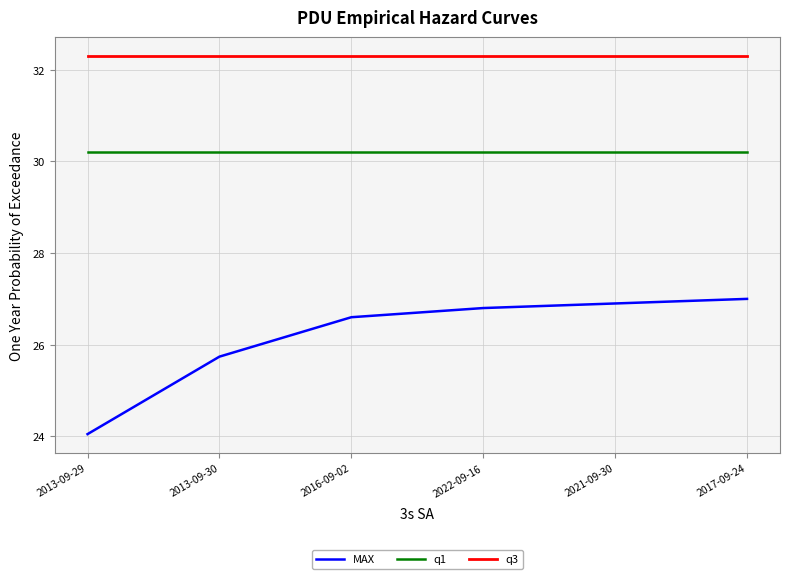

What is the lowest value of the MAX series?

24.1